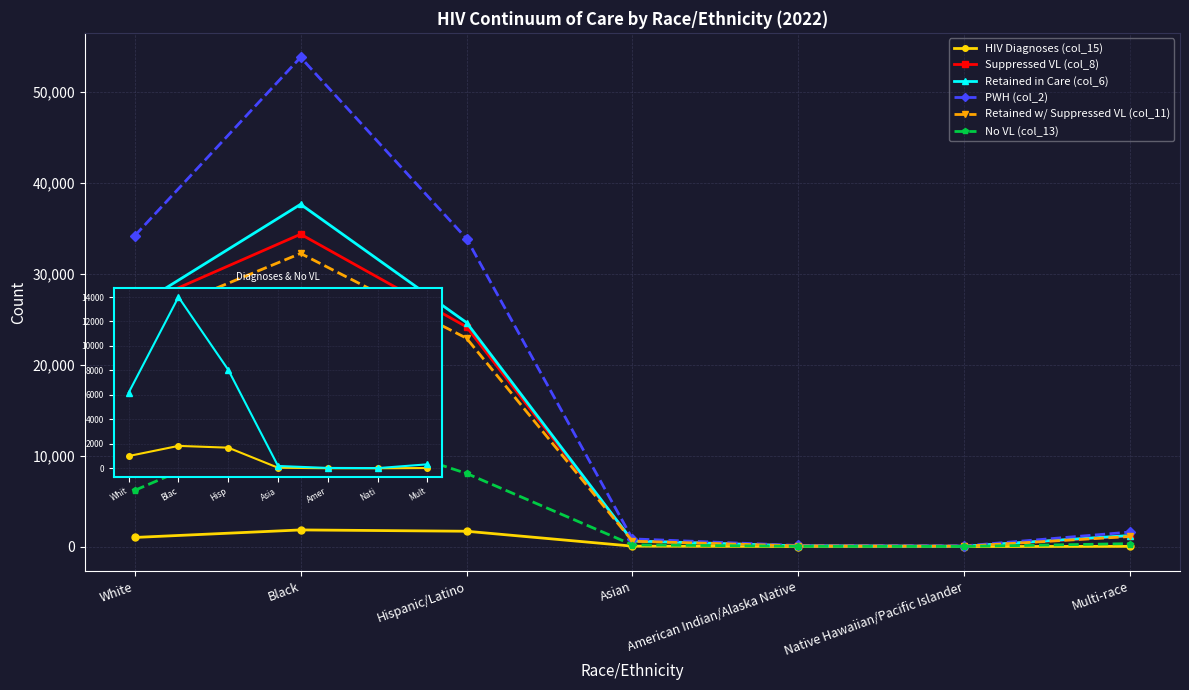

Is the value of Retained in Care (col_6) at Asian greater than the value of Retained w/ Suppressed VL (col_11) at Black?

No